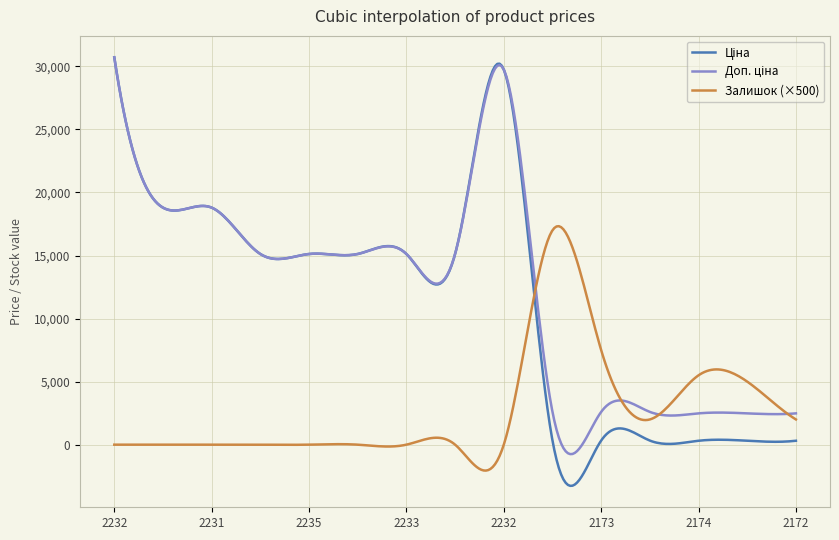

What is the maximum value shown in the chart?

30717.1